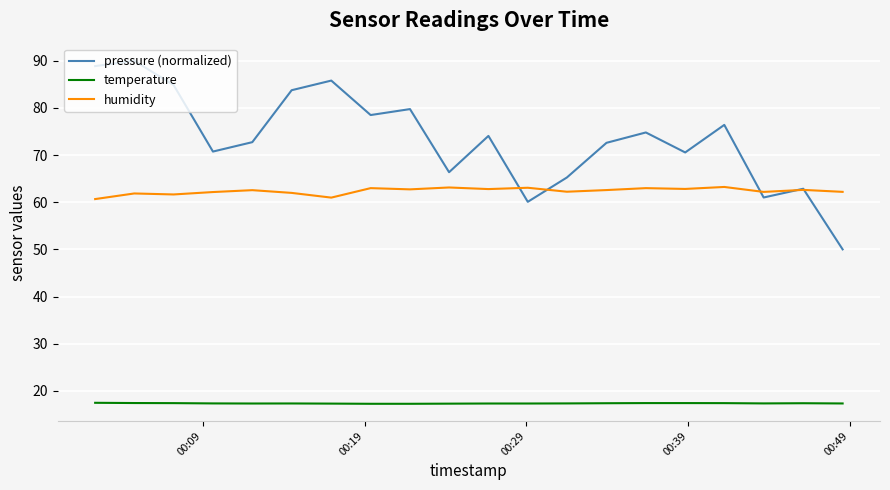

What is the minimum value shown in the chart?

17.2